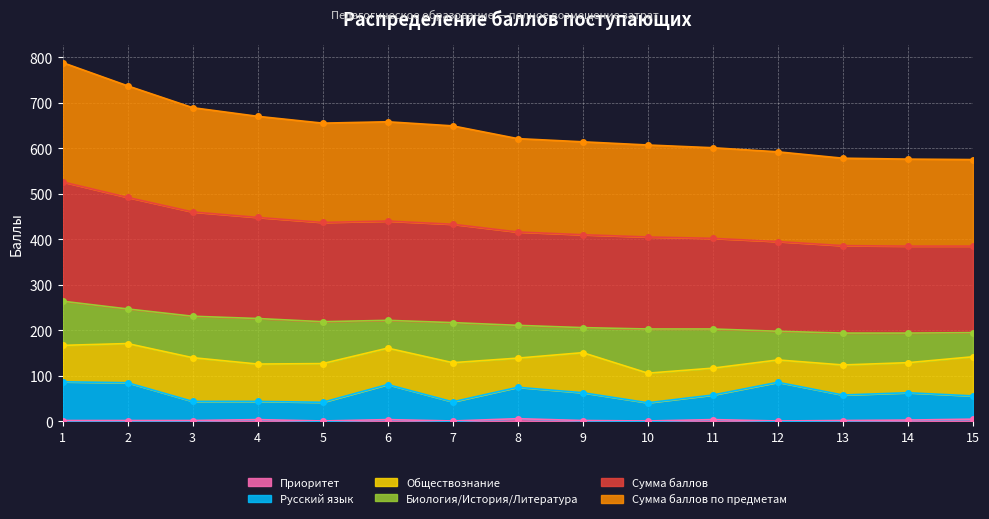

The value of Сумма баллов по предметам at 14 is 385. True or false?

True